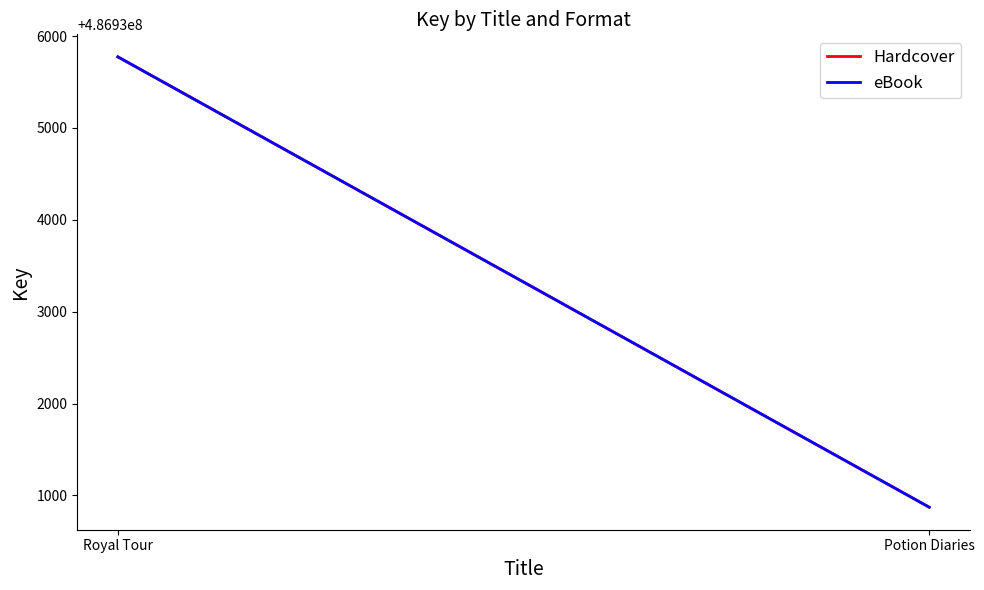

What is the value of the eBook point at the 2nd from the left?

486930872